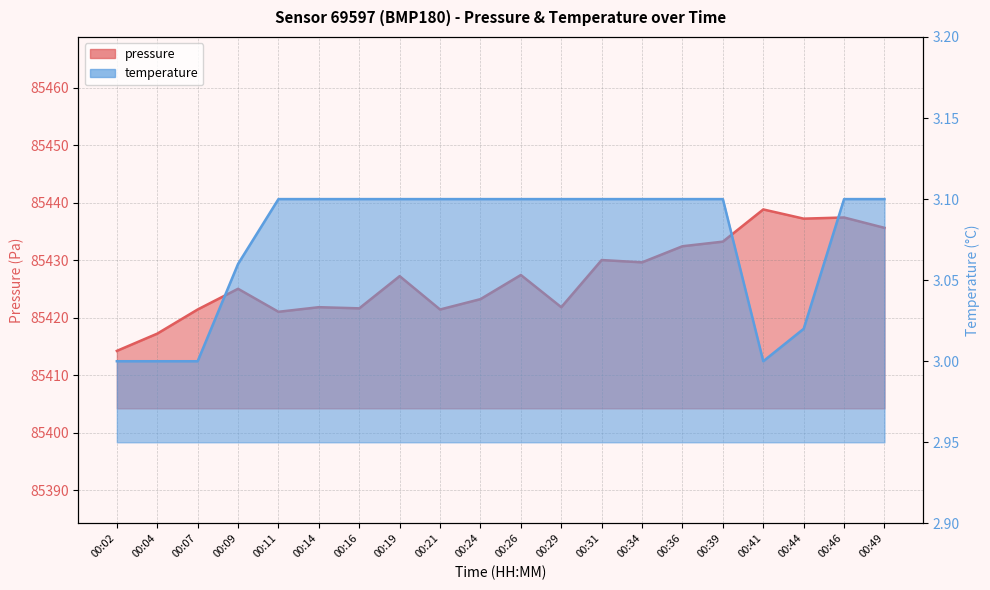

What is the minimum value for temperature?

3.0